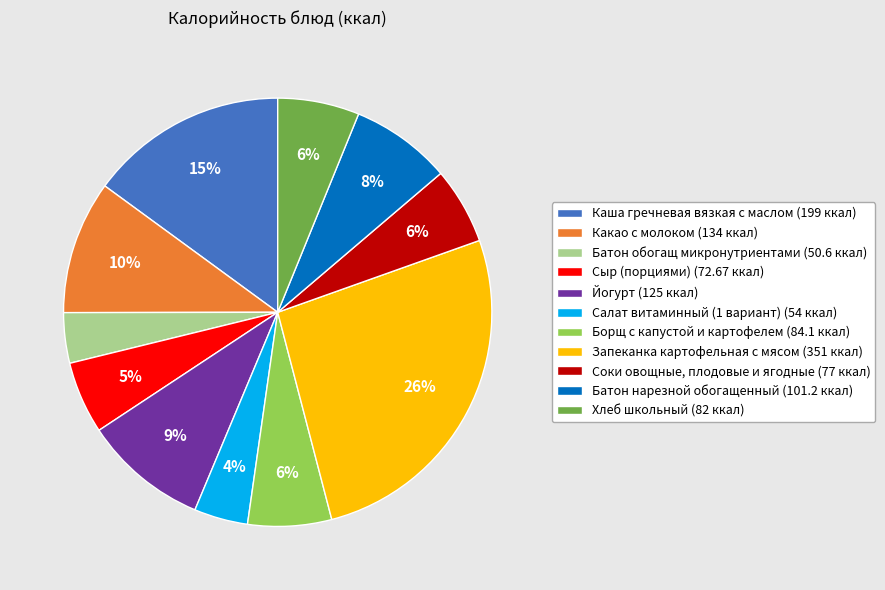

To the nearest percent, what percentage of the pie is Хлеб школьный?

6%